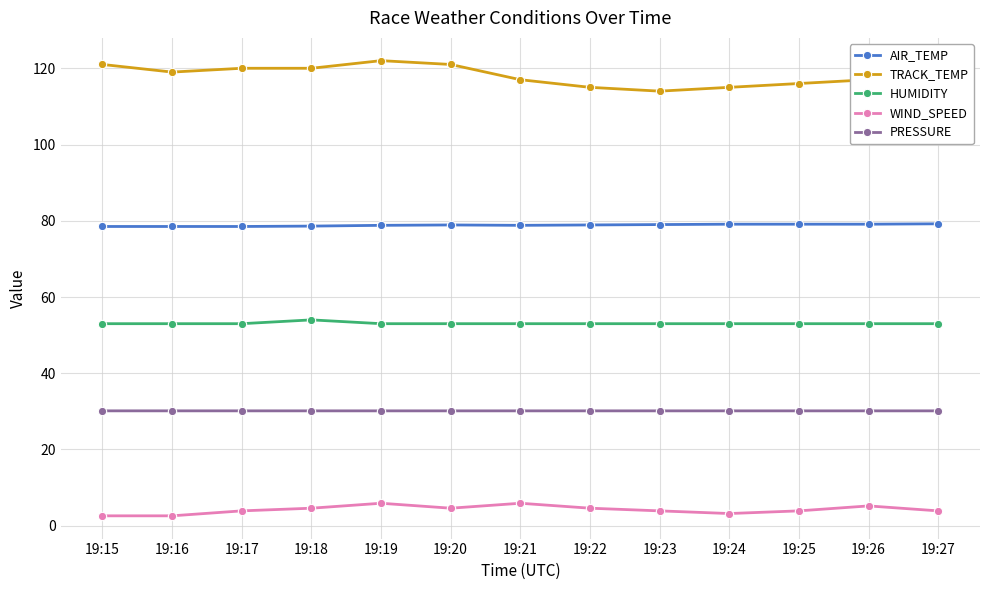

Which series has the widest spread of values?

TRACK_TEMP